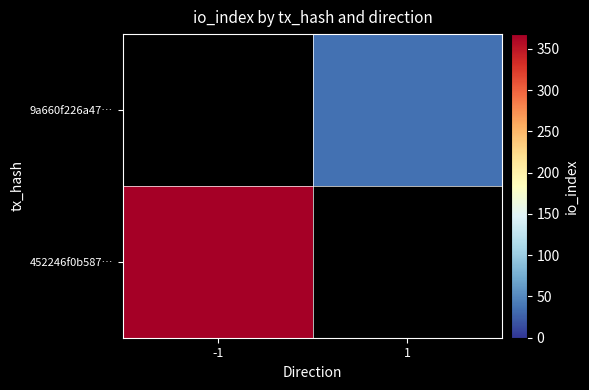

At how many categories does at least one series exceed 225?

1